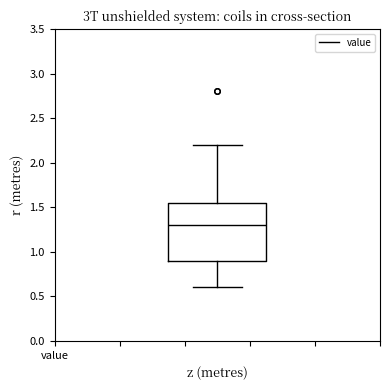

Where does the upper whisker of the box end on the y-axis? The values are not printed on the chart, so give them approximately, as read against the axis.

2.20